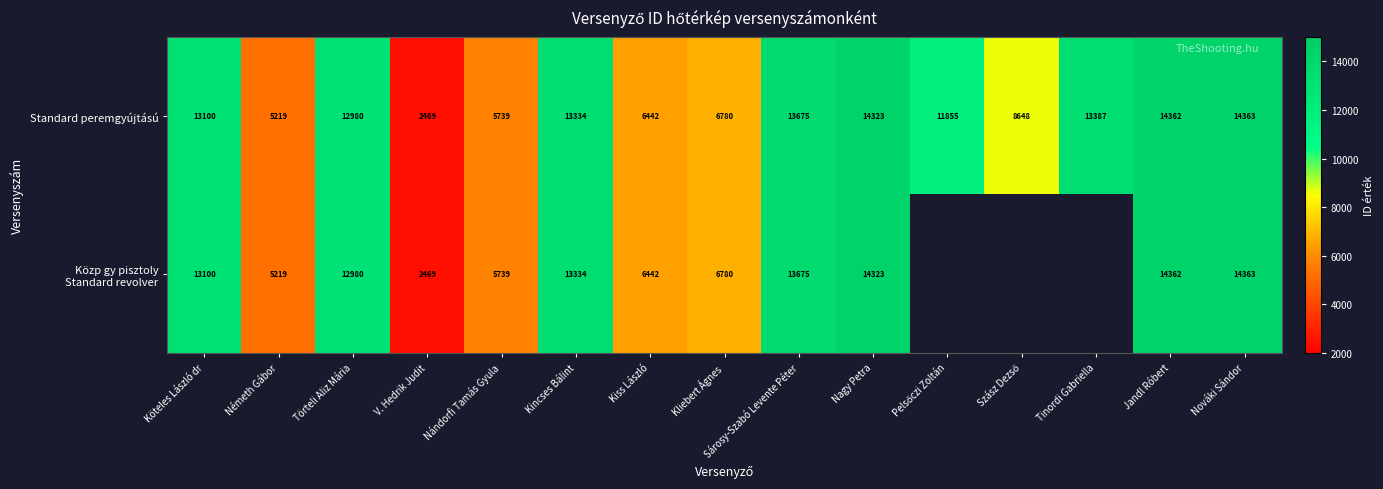

What is the lowest value of the Standard peremgyújtású series?

2469